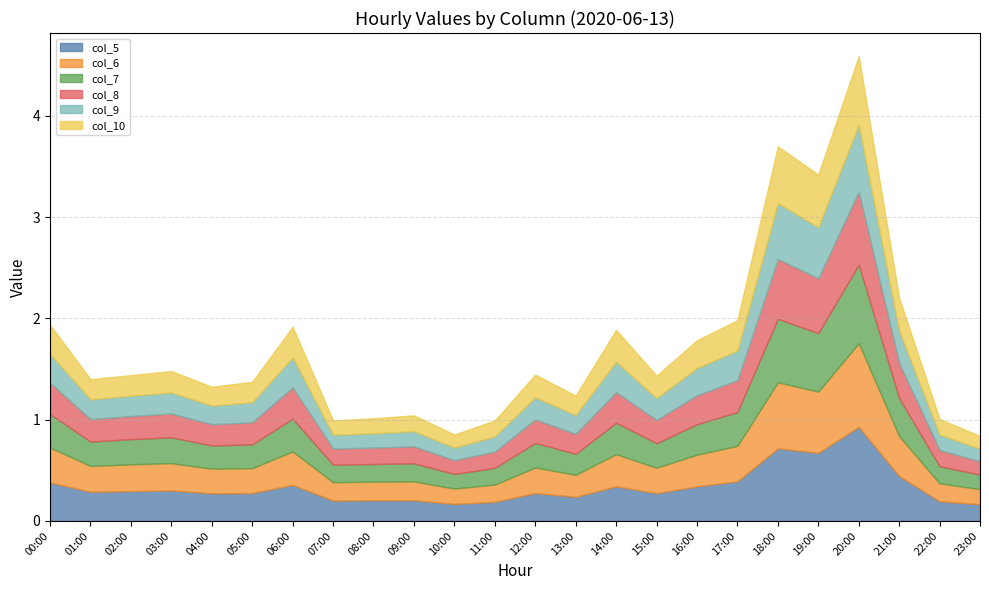

What is the approximate value of col_5 at 17:00?

0.4